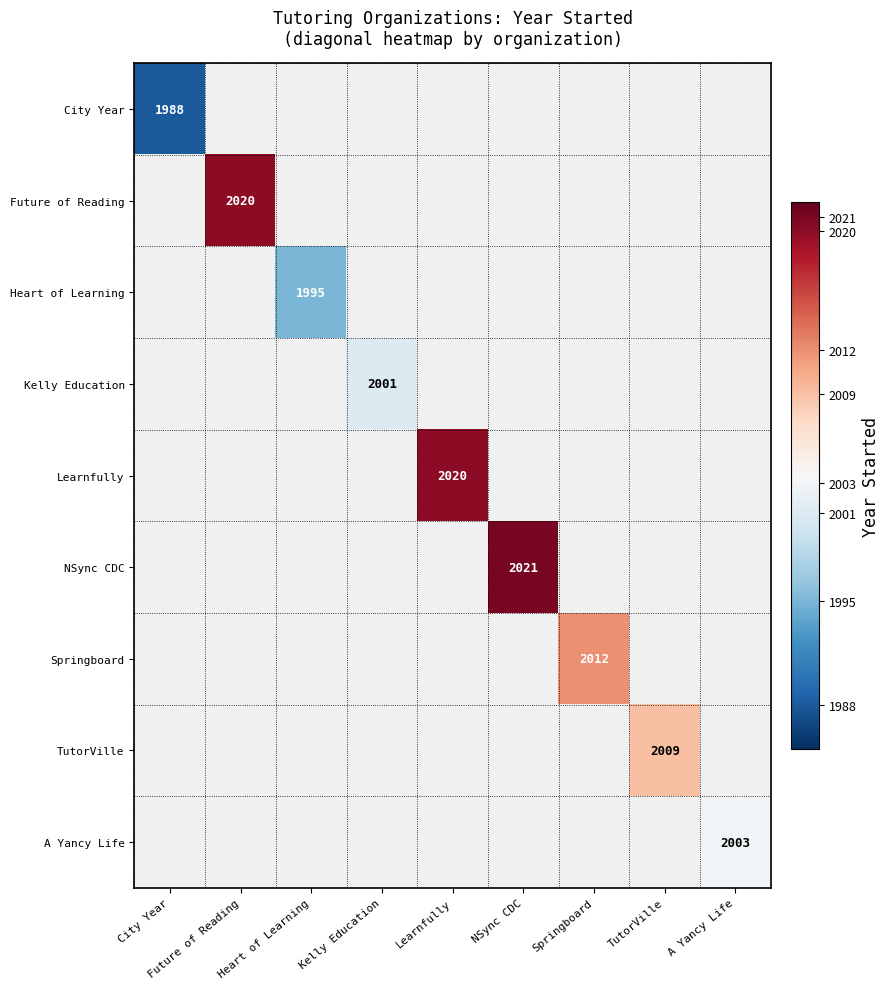

The Learnfully series shows 2020 at Learnfully. True or false?

True